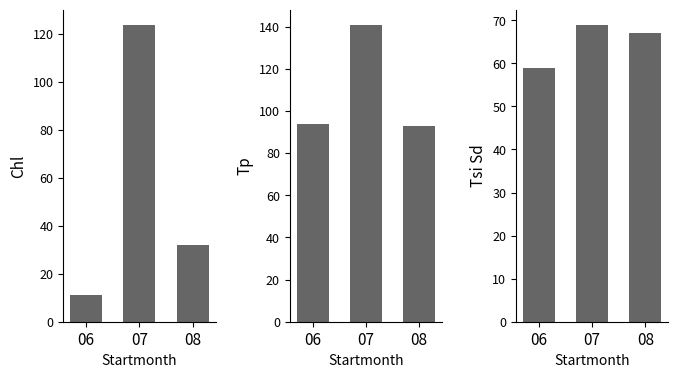

What is the sum of the Chl values at 07 and 08?

156